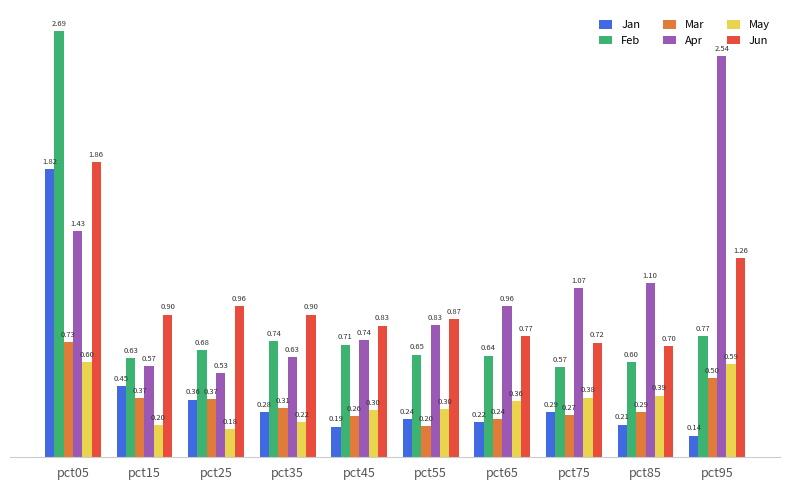

What is the difference between the Apr values at pct15 and pct75?

0.5